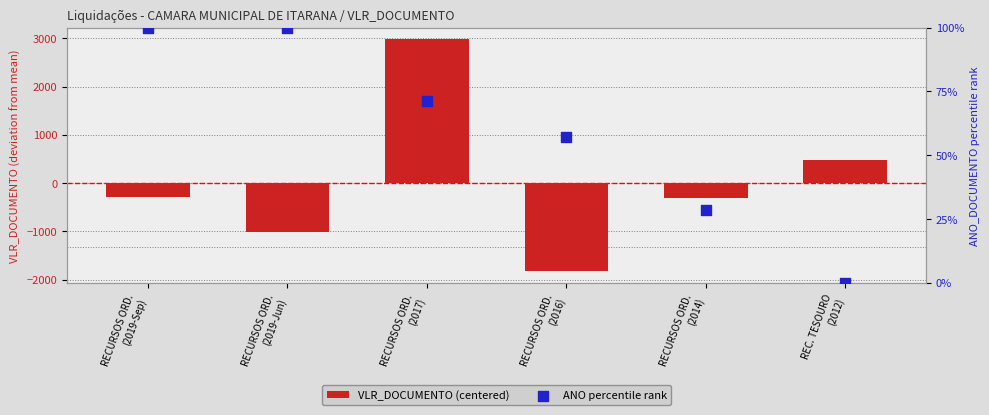

Which series has the largest total across all categories?

ANO percentile rank